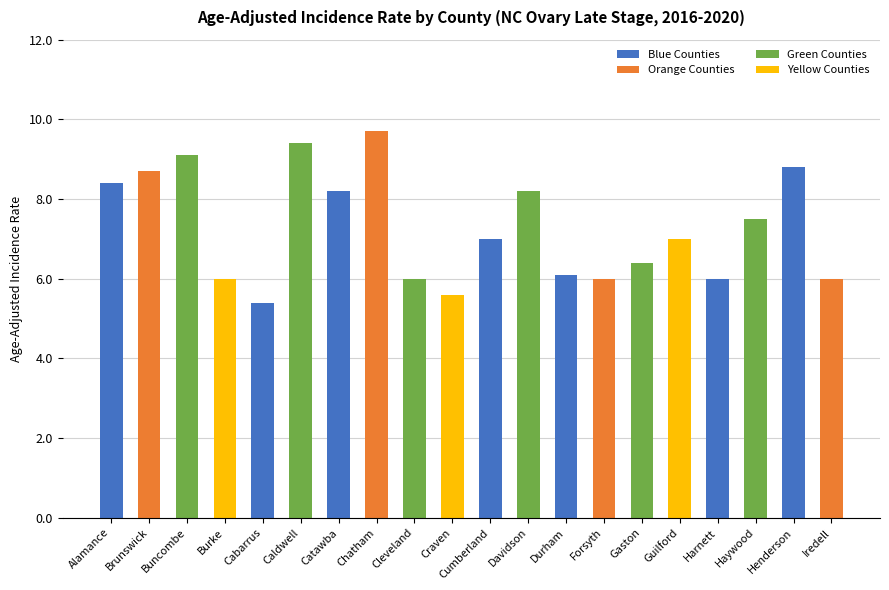

What is the difference between the values at Alamance and Buncombe?

0.7